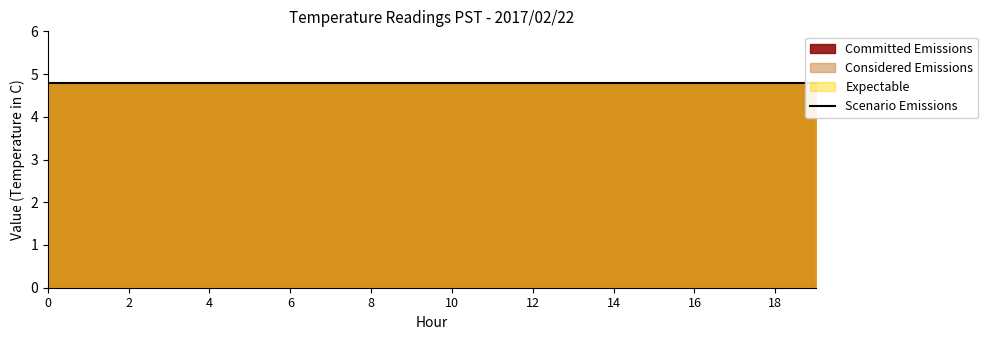

What is the greatest value displayed?

4.8